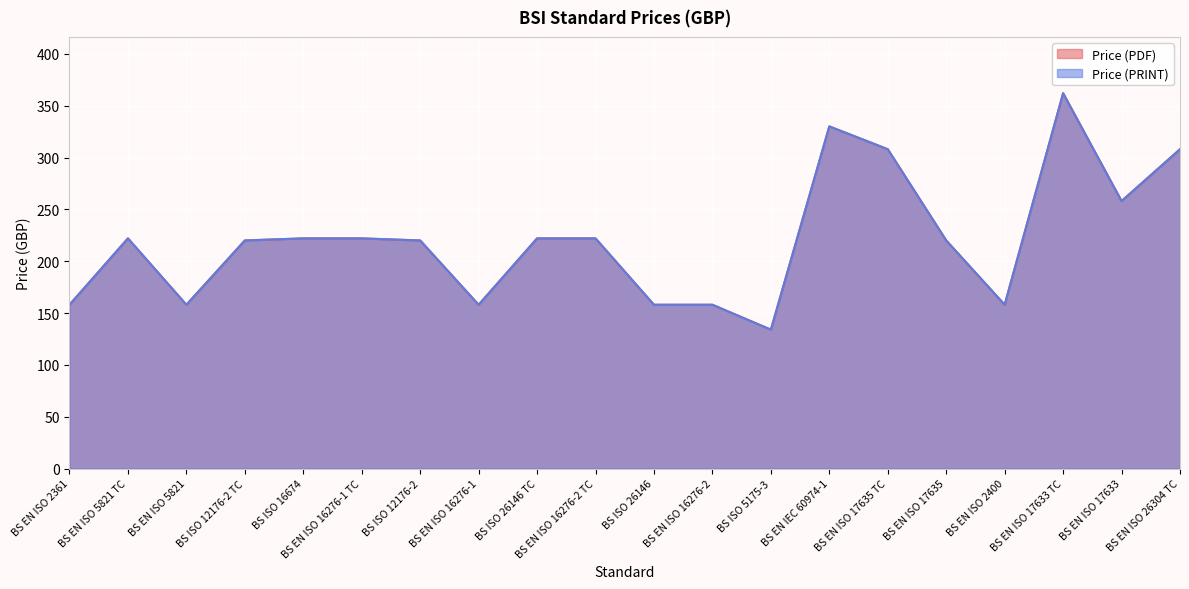

What position from the left is BS ISO 16674?

5